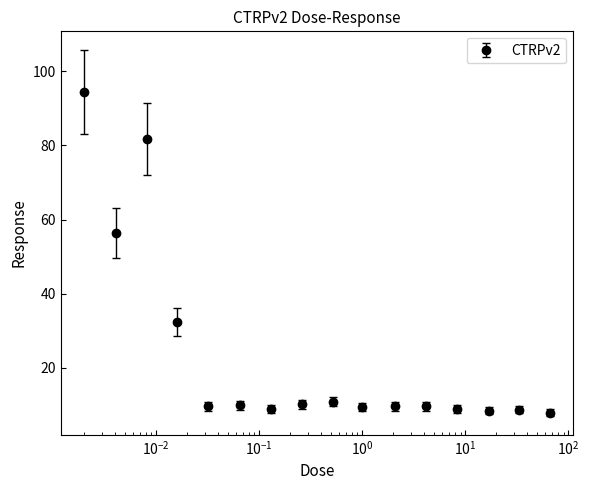

What is the minimum value shown in the chart?

7.8